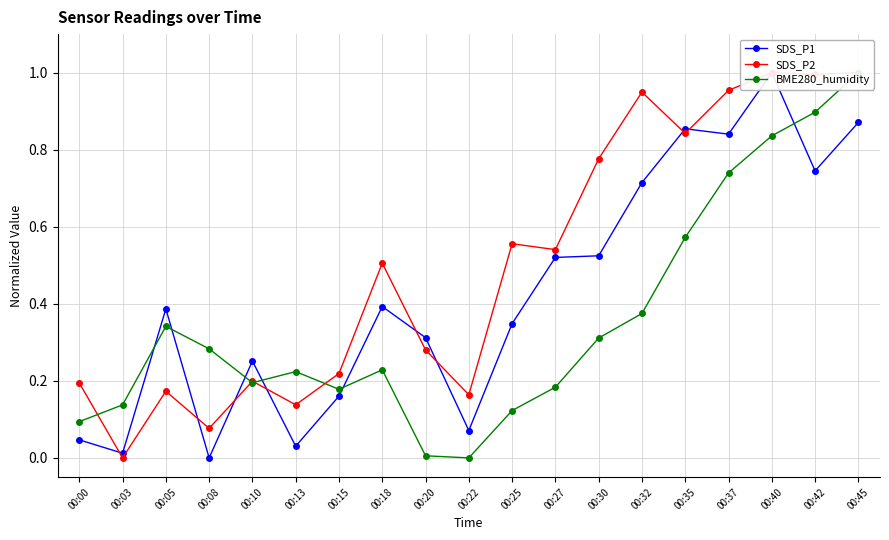

True or false: BME280_humidity has more than 2 points higher than both neighbors.

True